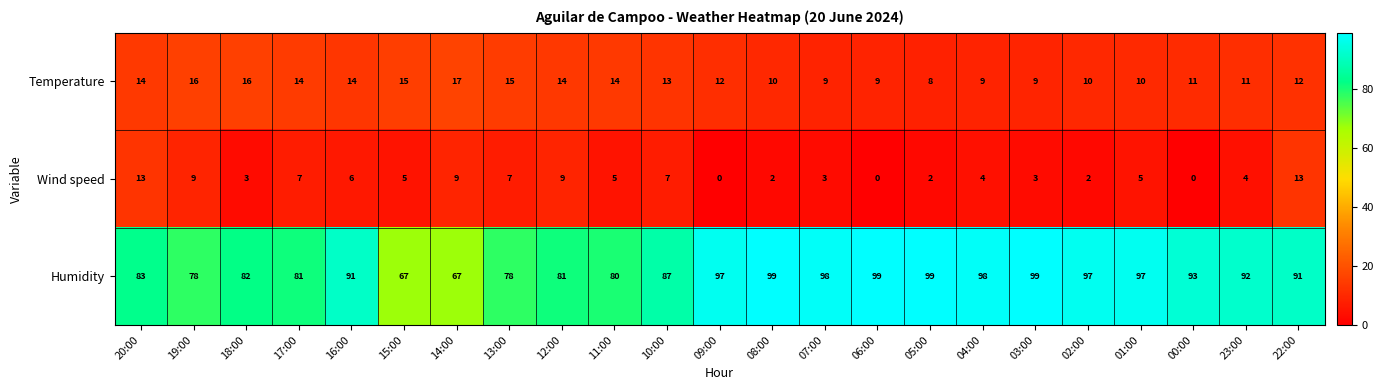

What is the sum of all Temperature values?

282